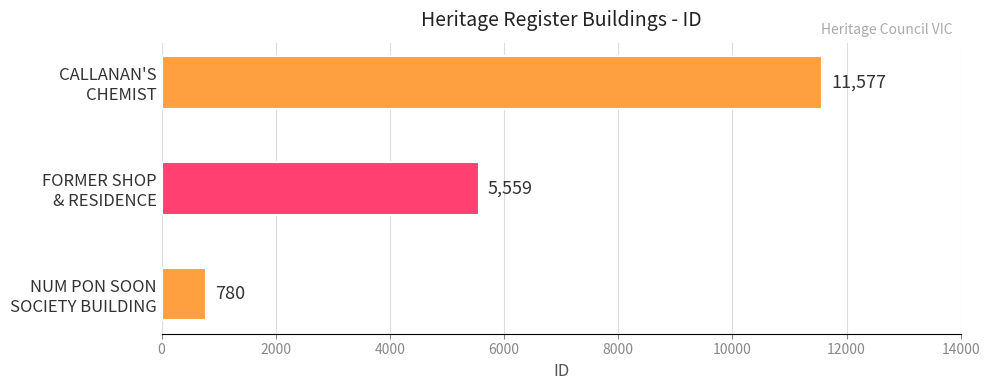

True or false: the data shows 780 at NUM PON SOON
SOCIETY BUILDING.

True